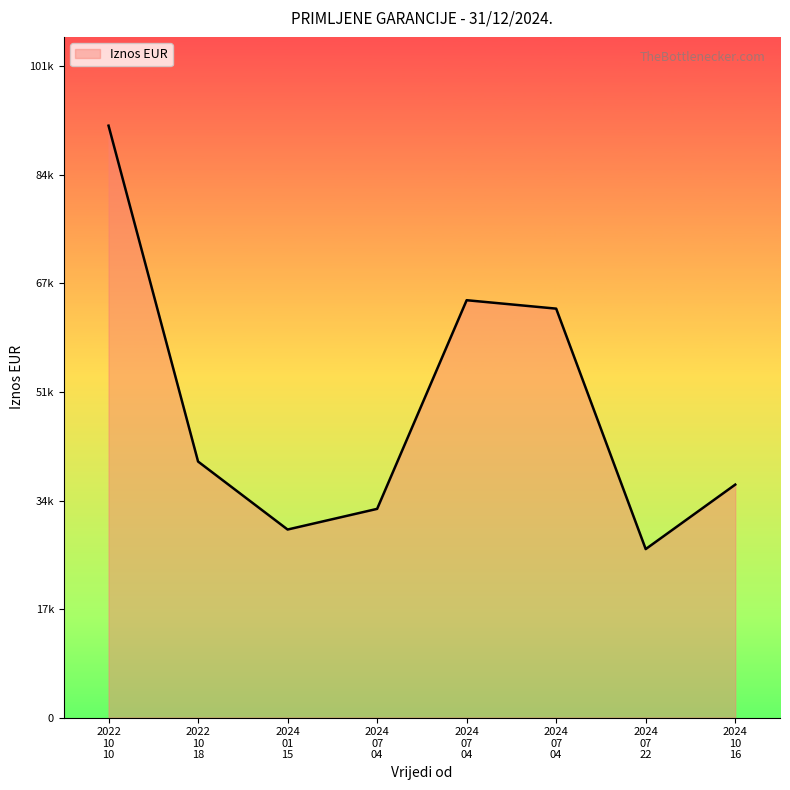

How many data points are above 39764?

4